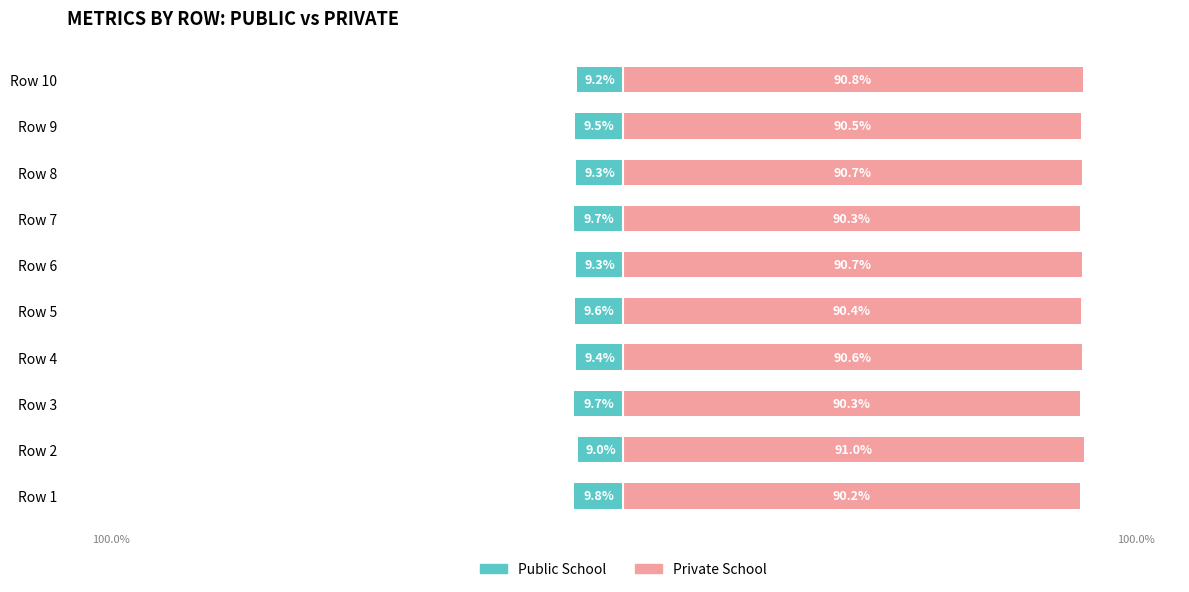

What are all the series names shown in the legend?

Public School, Private School